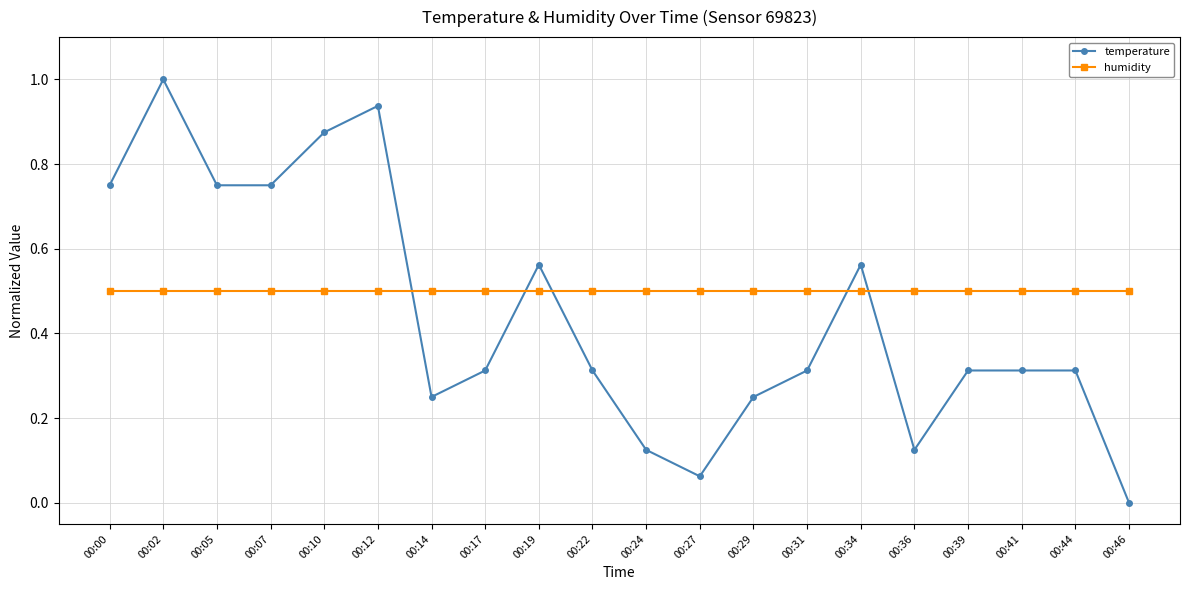

Which series has the largest total across all categories?

humidity